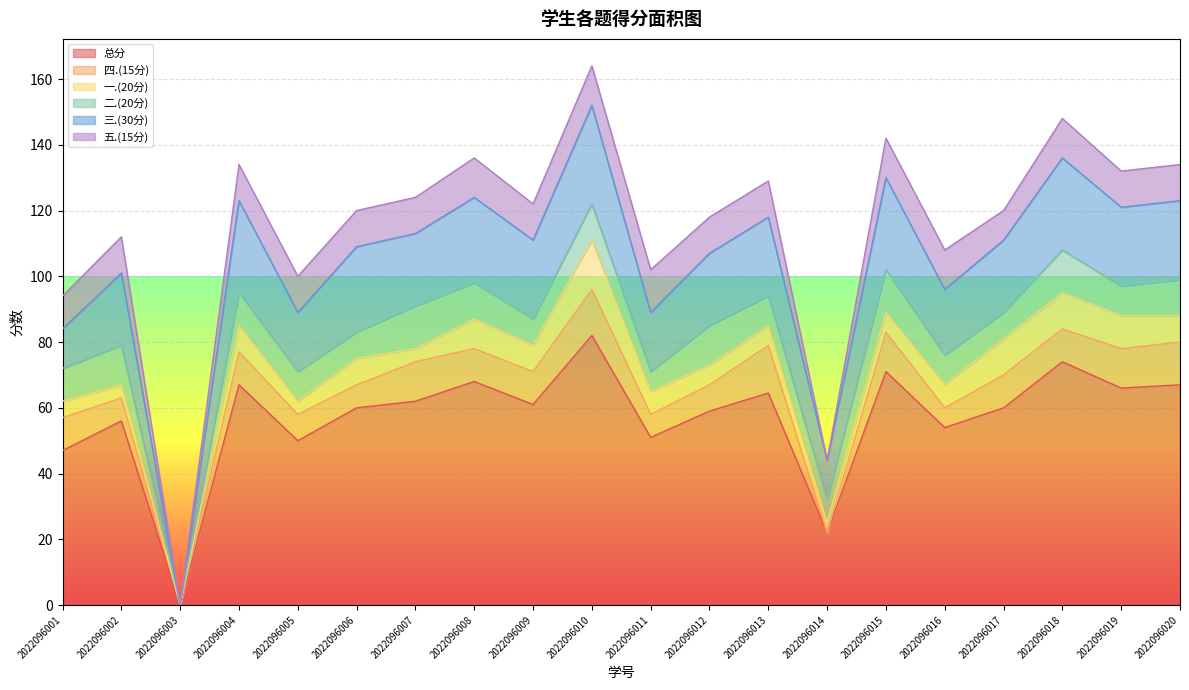

How many data points in 总分 are above 61?

9